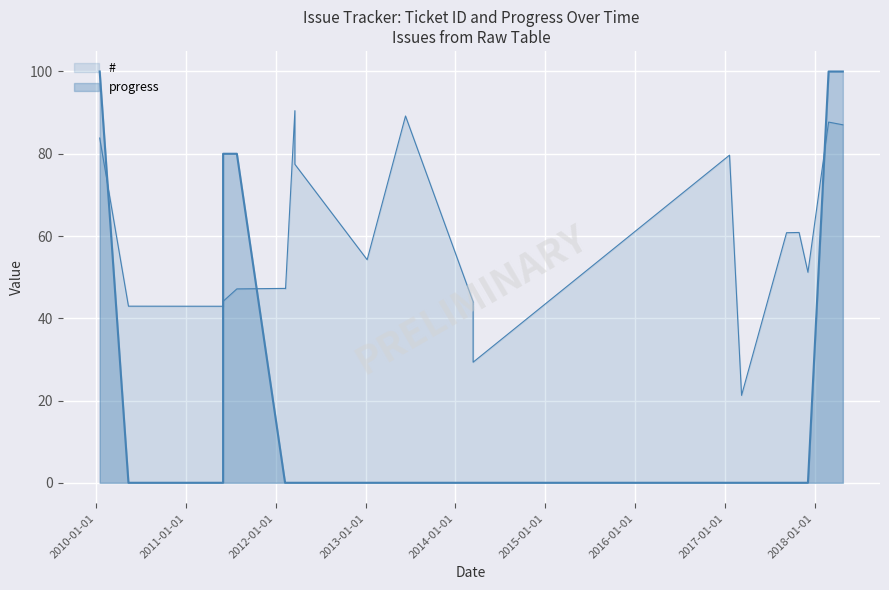

After their last crossing, which series has the higher values: progress or #?

progress